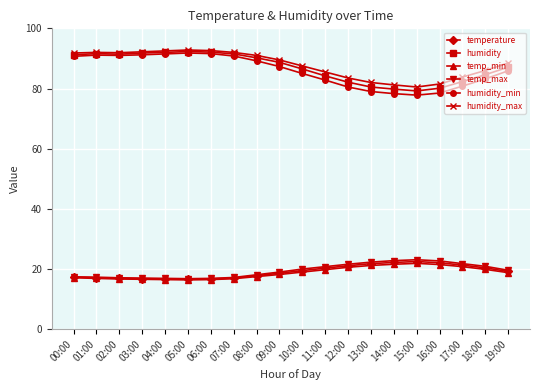

True or false: humidity has more than 0 interior local peaks.

True